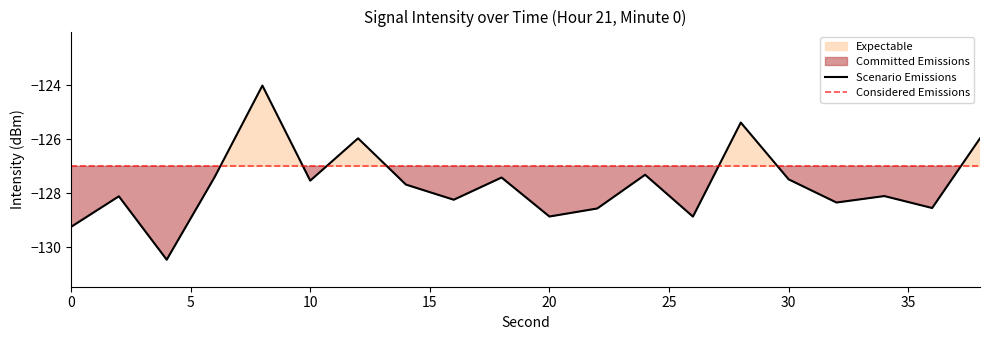

What is the change in value from 14 to 26?

-1.2